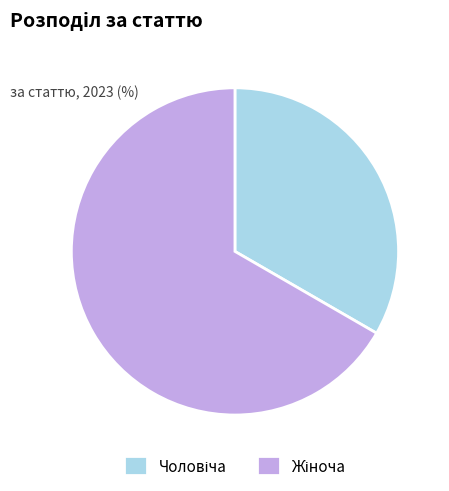

Is there a majority slice in this chart?

Yes